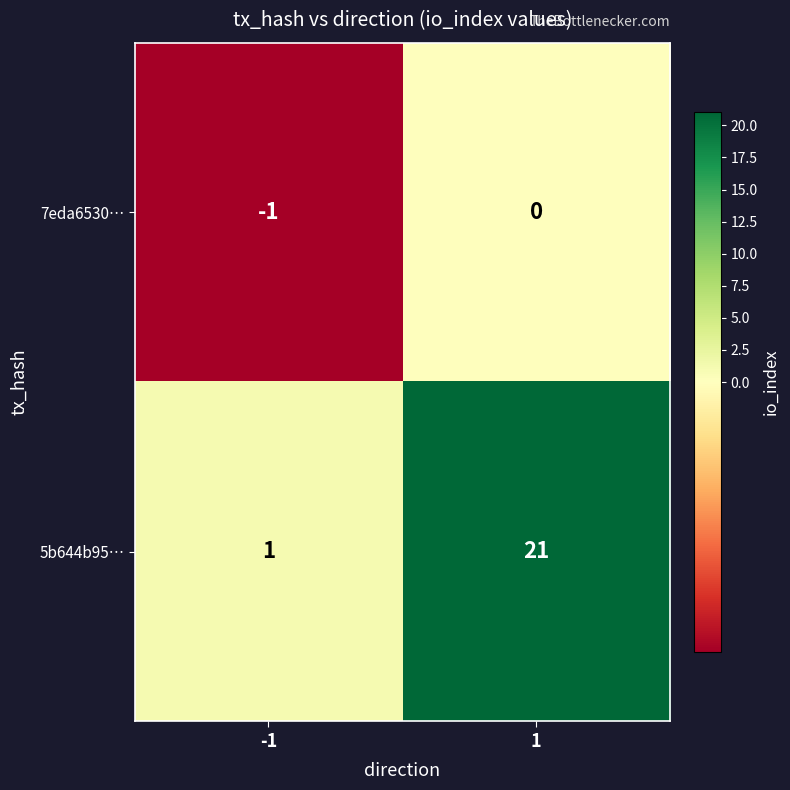

Reading right to left, list all the values displayed in this chart.

7eda6530…: 0	-1
5b644b95…: 21	1